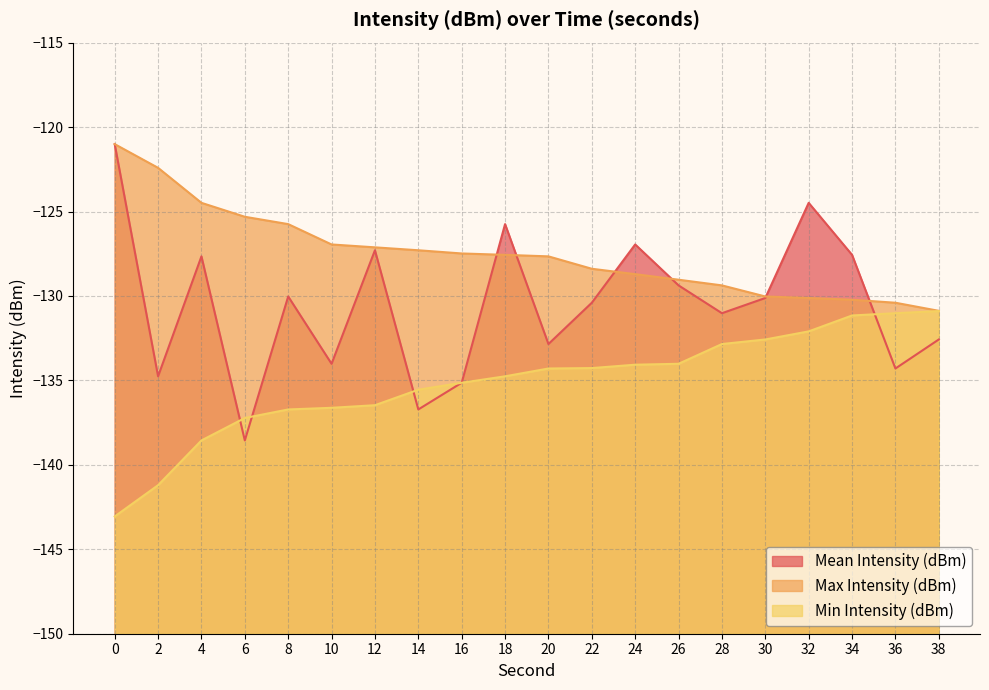

The Mean Intensity (dBm) series shows -124.5 at 32. True or false?

True